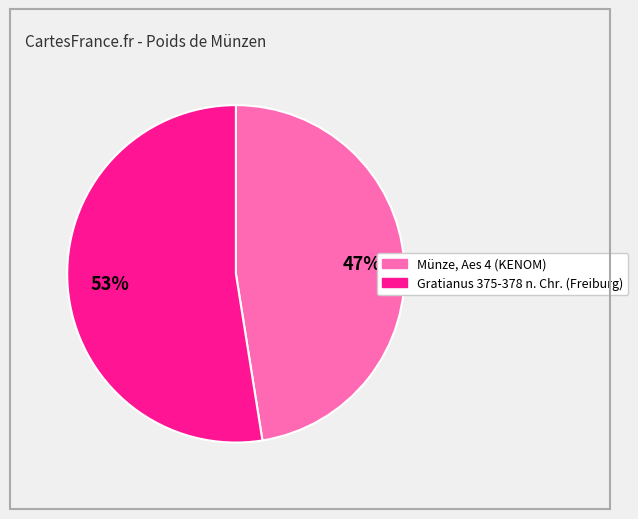

How many segments does this pie chart have?

2